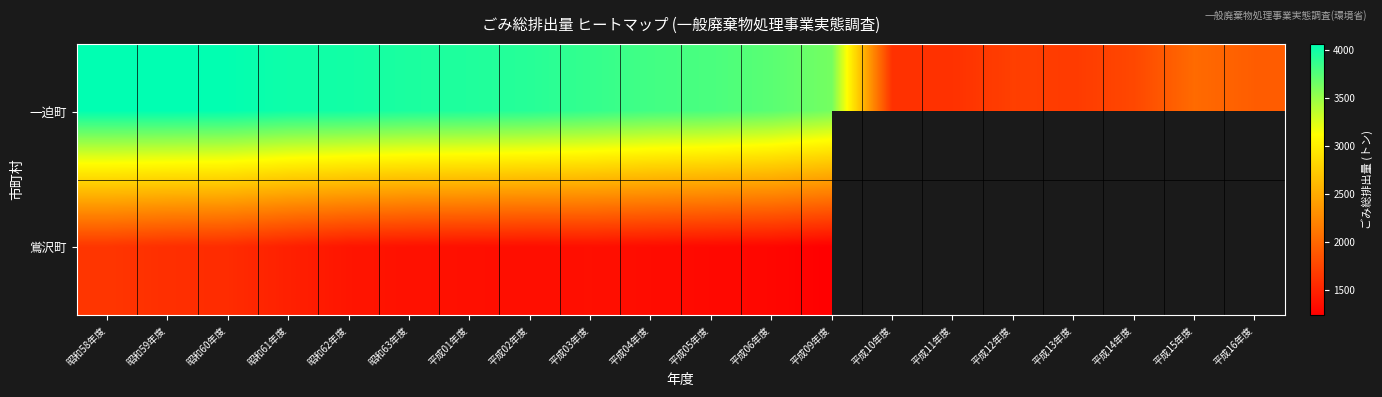

True or false: 一迫町 has a value of 3734.0 at 平成06年度.

True